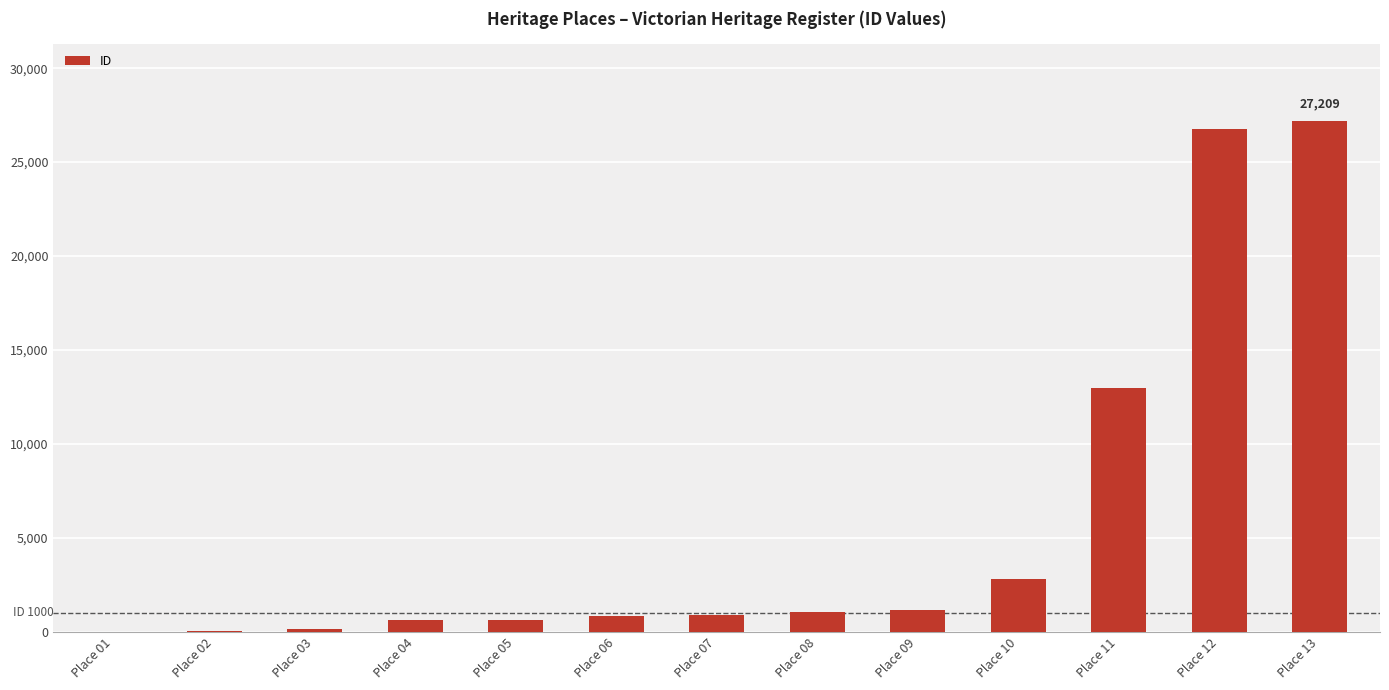

What is the greatest value displayed?

27209